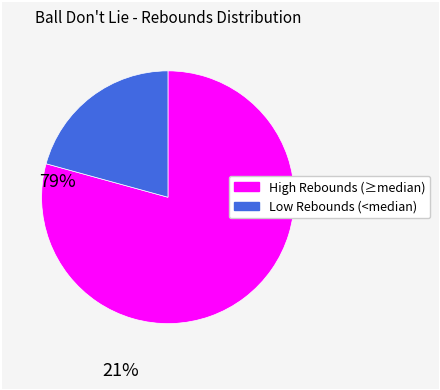

Is there a majority slice in this chart?

Yes